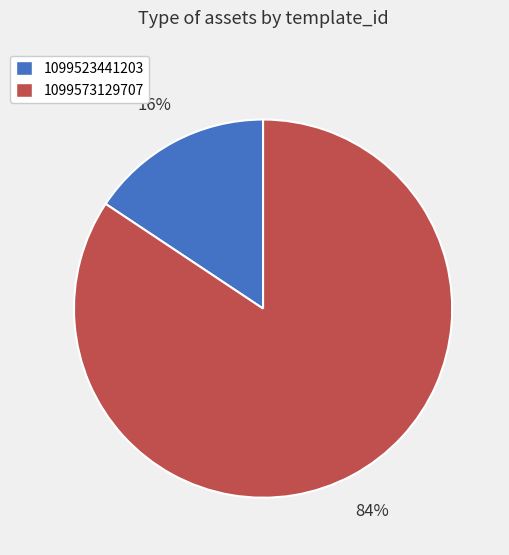

True or false: 1099523441203 accounts for 29% of the total.

False